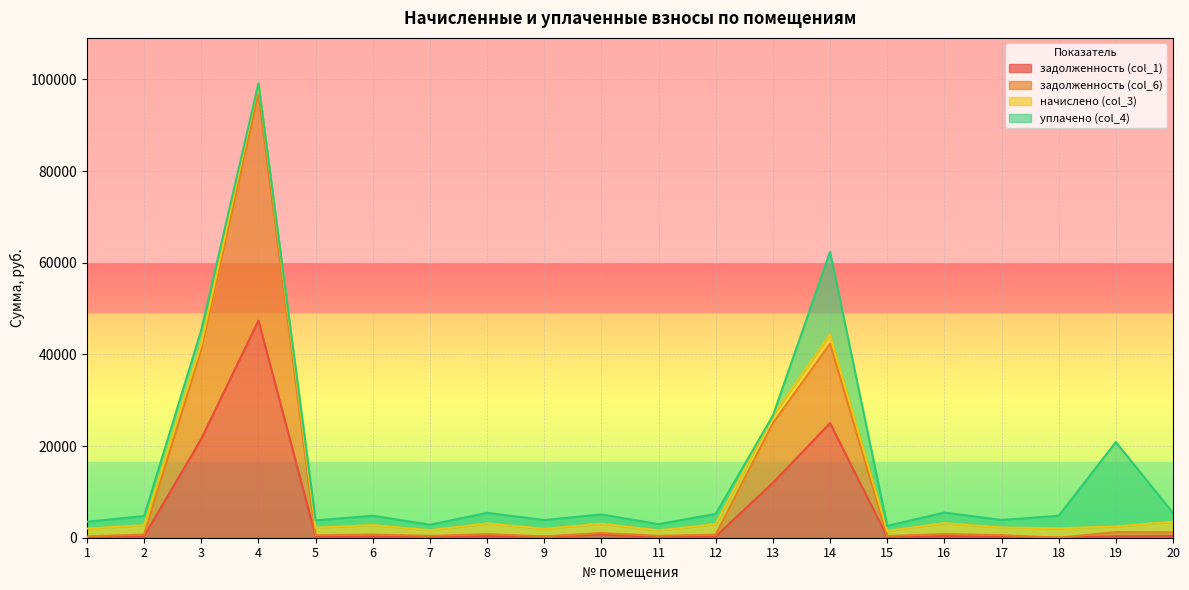

At which category is the sum across all series the highest?

4